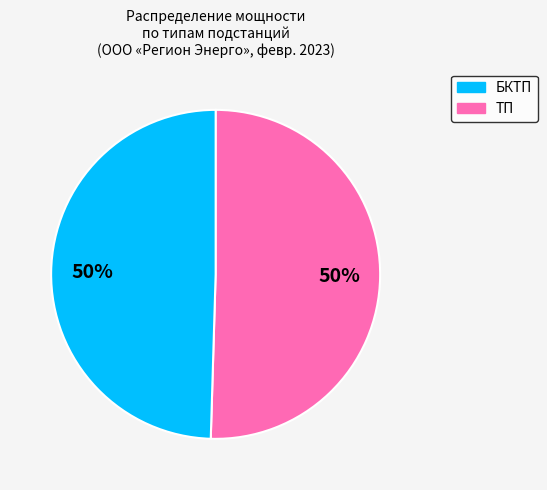

How many segments does this pie chart have?

2